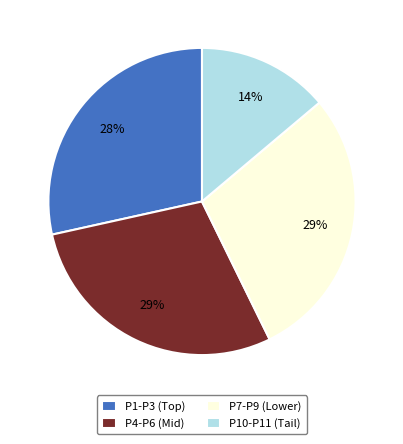

Do P10-P11 (Tail) and P4-P6 (Mid) together represent more than half of the pie?

No